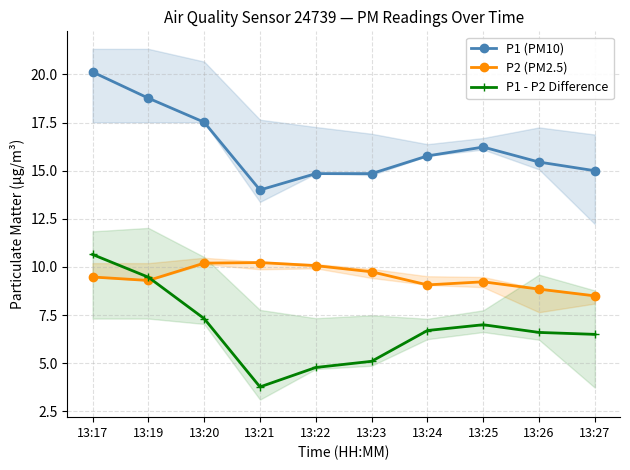

Is this an area chart (filled region under the line)?

No